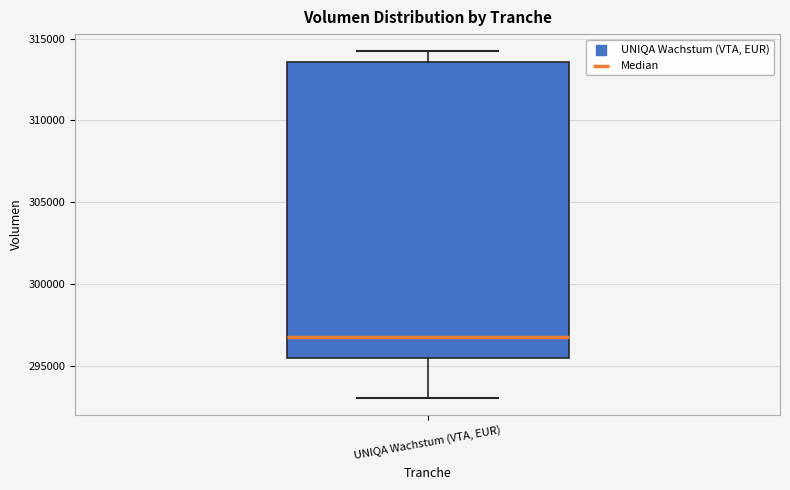

Transcribe this box plot: give where the median line is, the range the box spans, and where the two whiskers end, as read against the y-axis. The values are not printed on the chart, so give them approximately, as read against the axis.

median 297000, box 295500 to 313500, whiskers 293000 to 314000